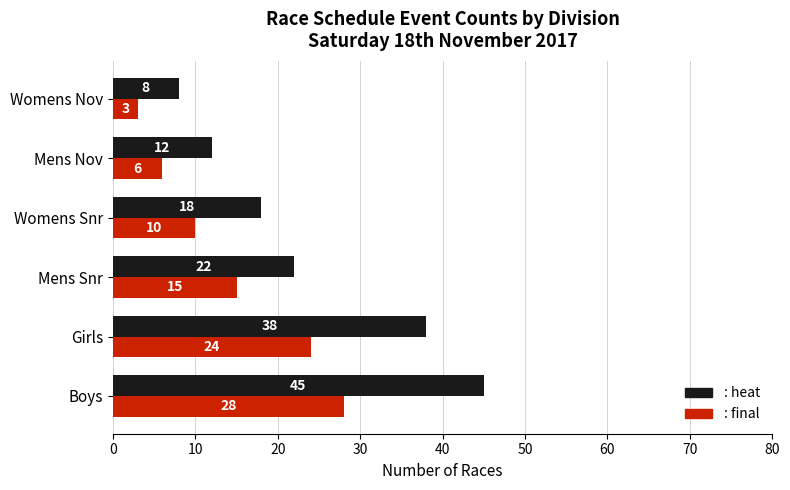

Which label corresponds to the largest value in the chart?

Boys